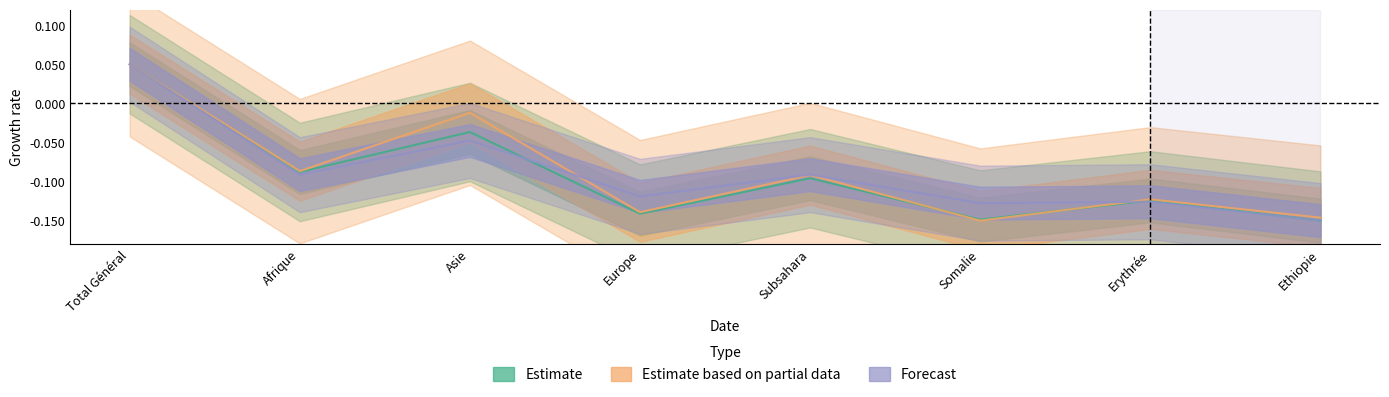

Does the chart have visible grid lines?

No